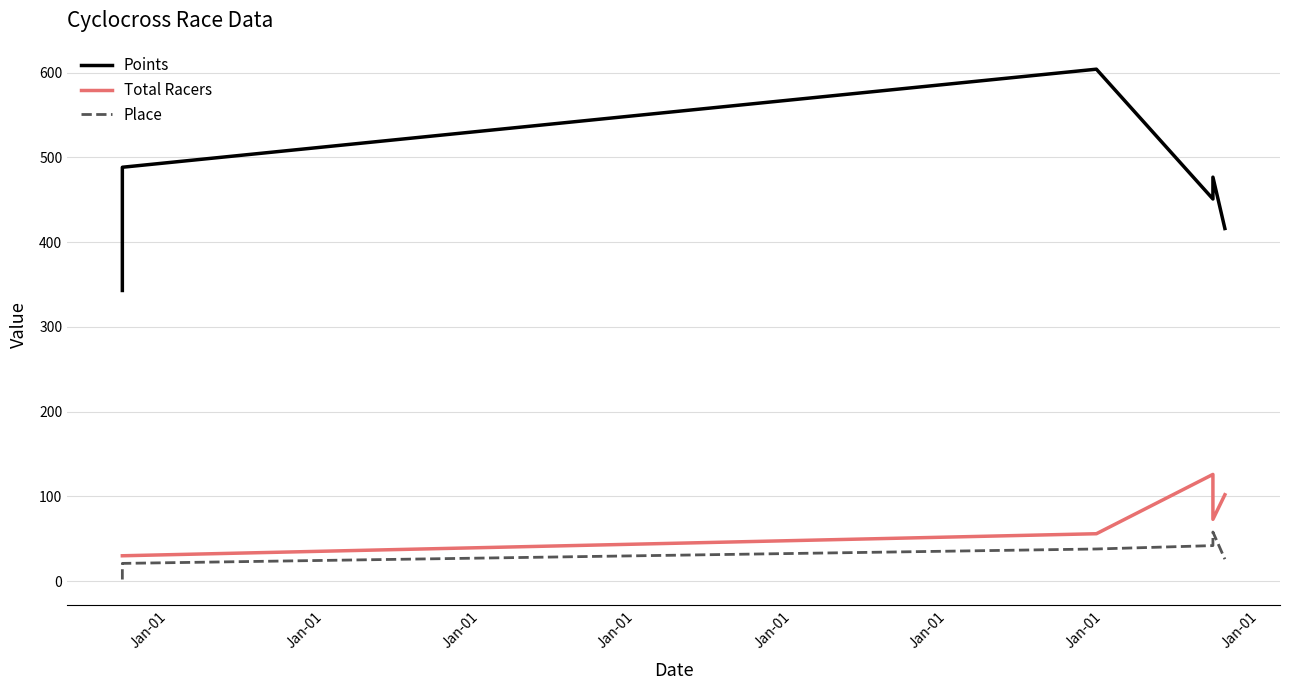

At which label does Total Racers reach its minimum?

Jan-01